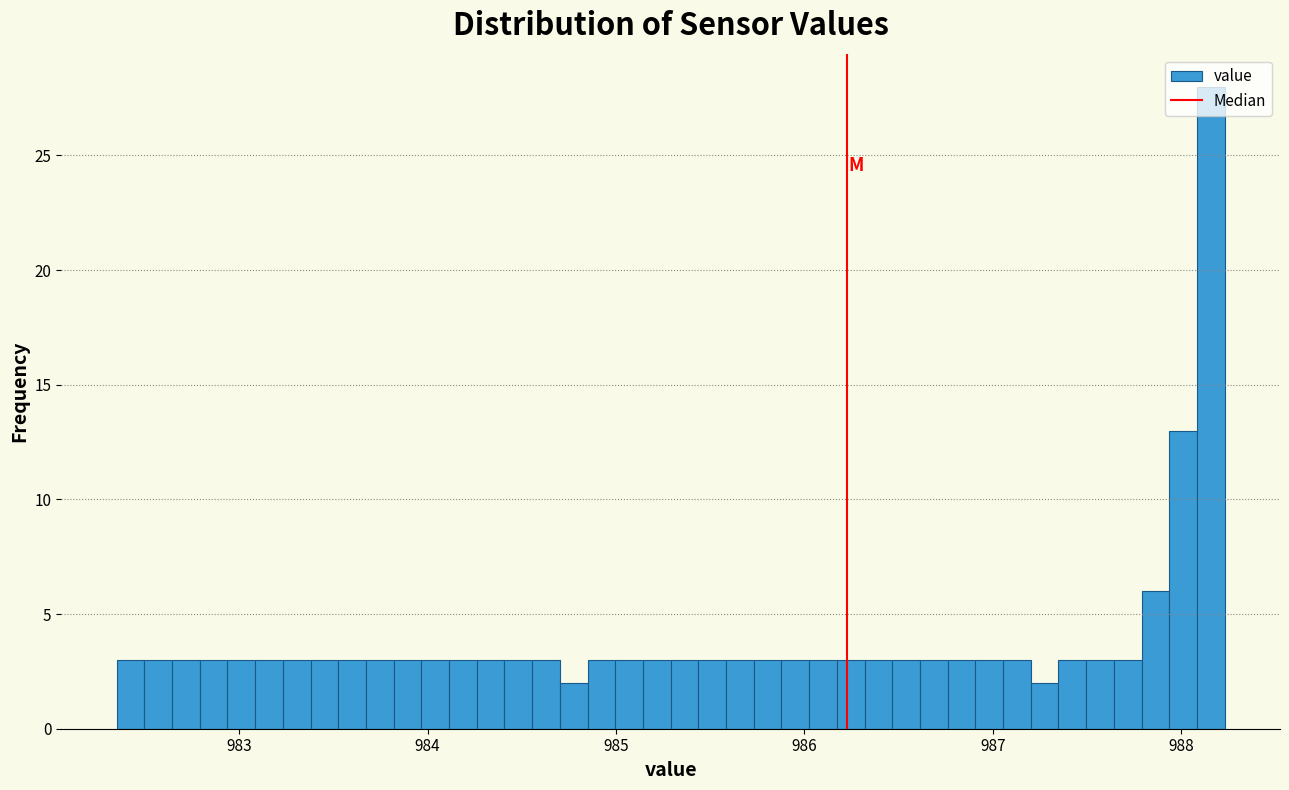

Around what value on the x-axis is the tallest bar? Give the approximate position of its centre, as read against the axis.

988.2